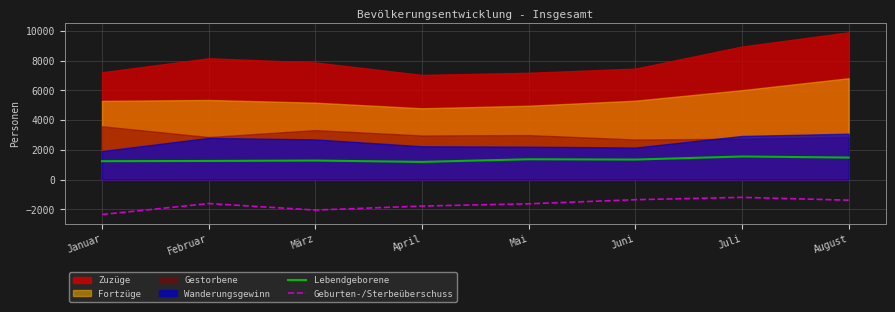

Where is the first local minimum for Geburten-/Sterbeüberschuss?

März